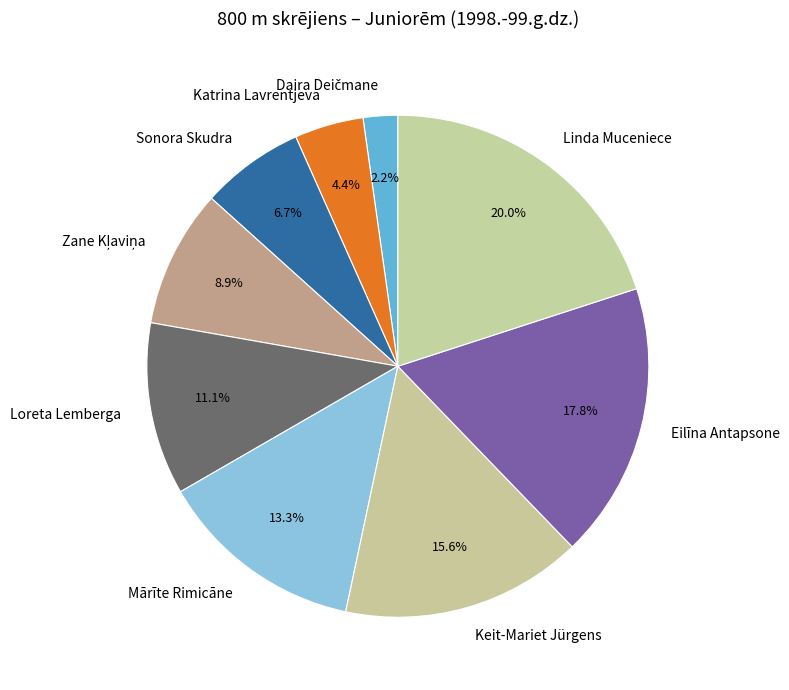

Is the sum of Linda Muceniece and Katrina Lavrentjeva greater than half?

No